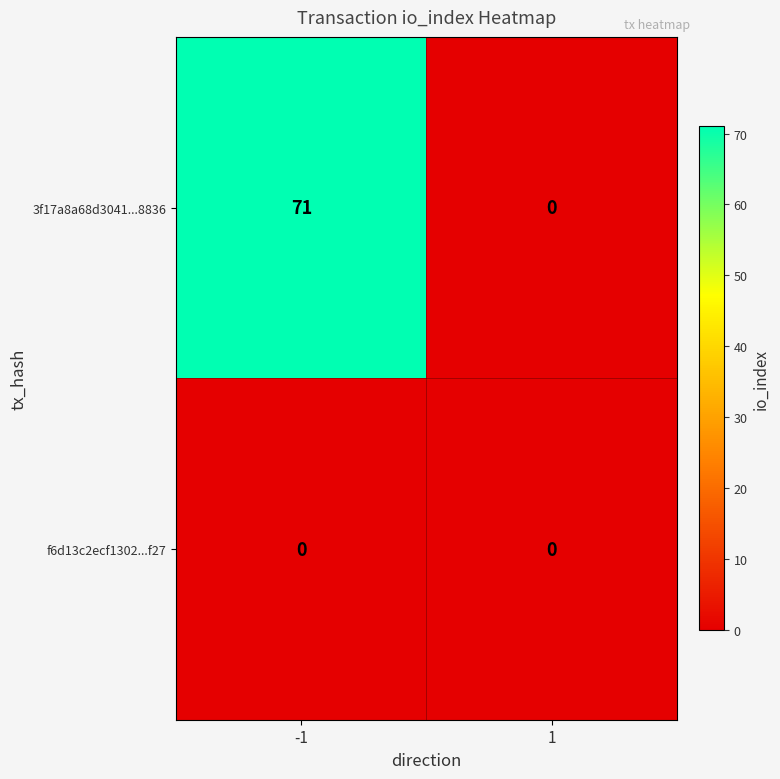

Is the value of f6d13c2ecf1302...f27 at -1 greater than the value of 3f17a8a68d3041...8836 at -1?

No